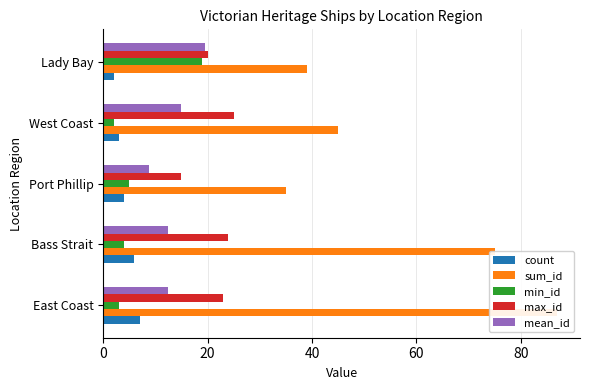

At Bass Strait, list the series in order from smallest to largest.

min_id, count, mean_id, max_id, sum_id